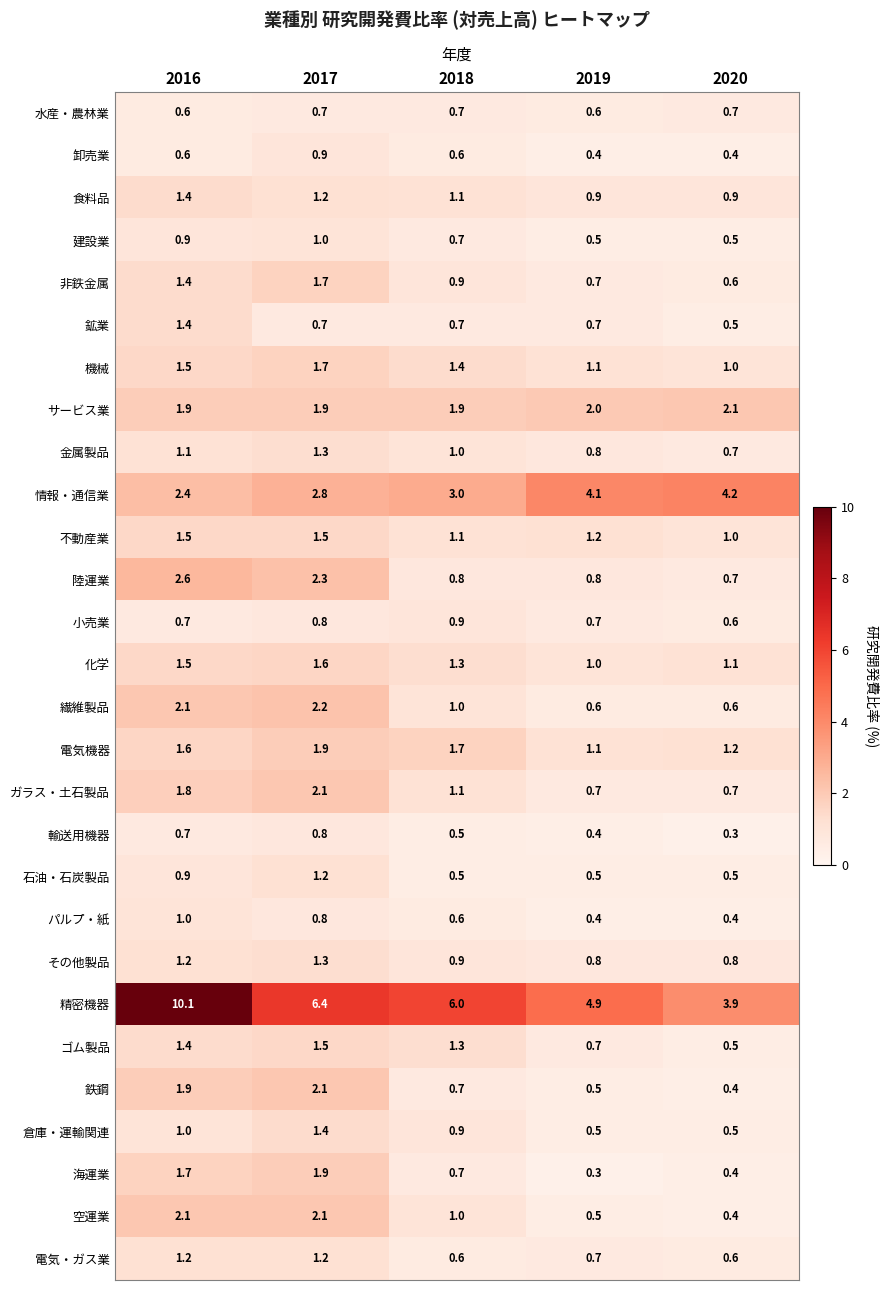

What is the maximum value shown in the chart?

10.1